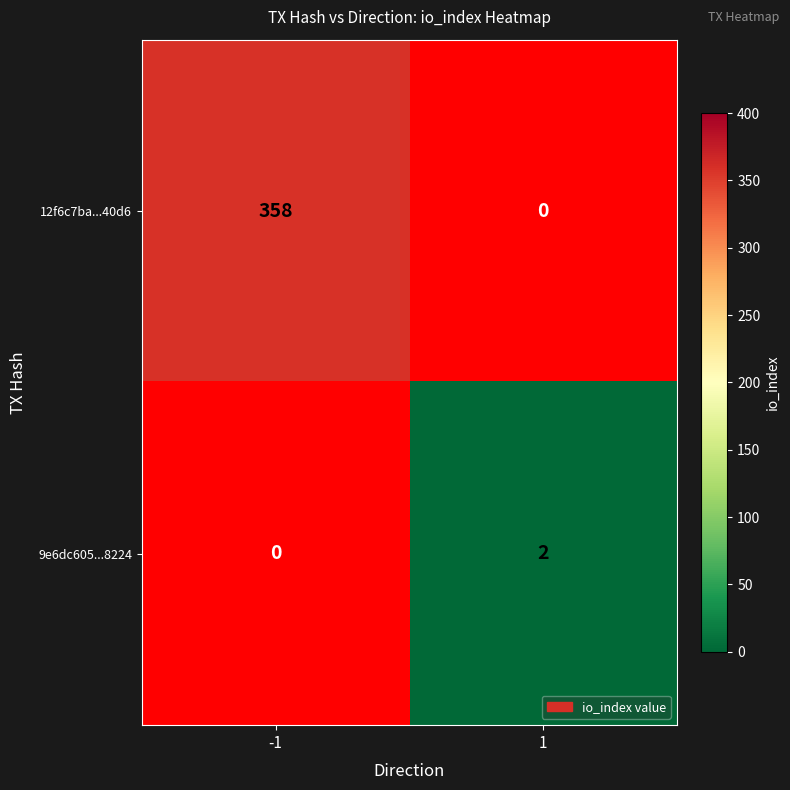

The 12f6c7ba...40d6 series shows 492 at -1. True or false?

False